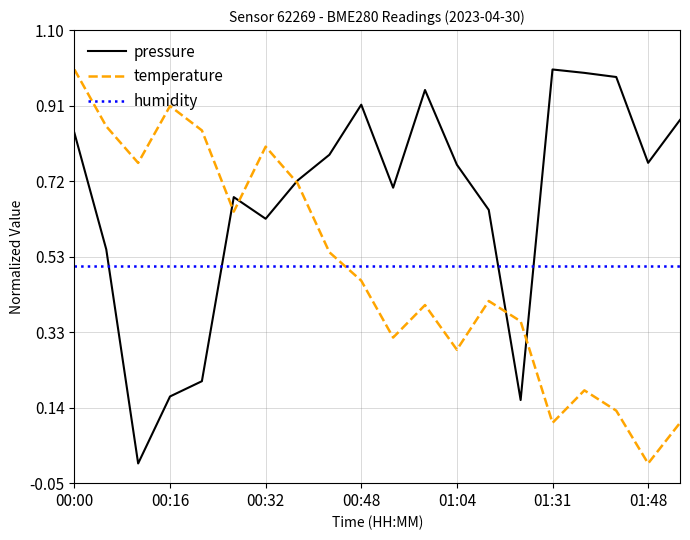

Which series has the largest total across all categories?

pressure